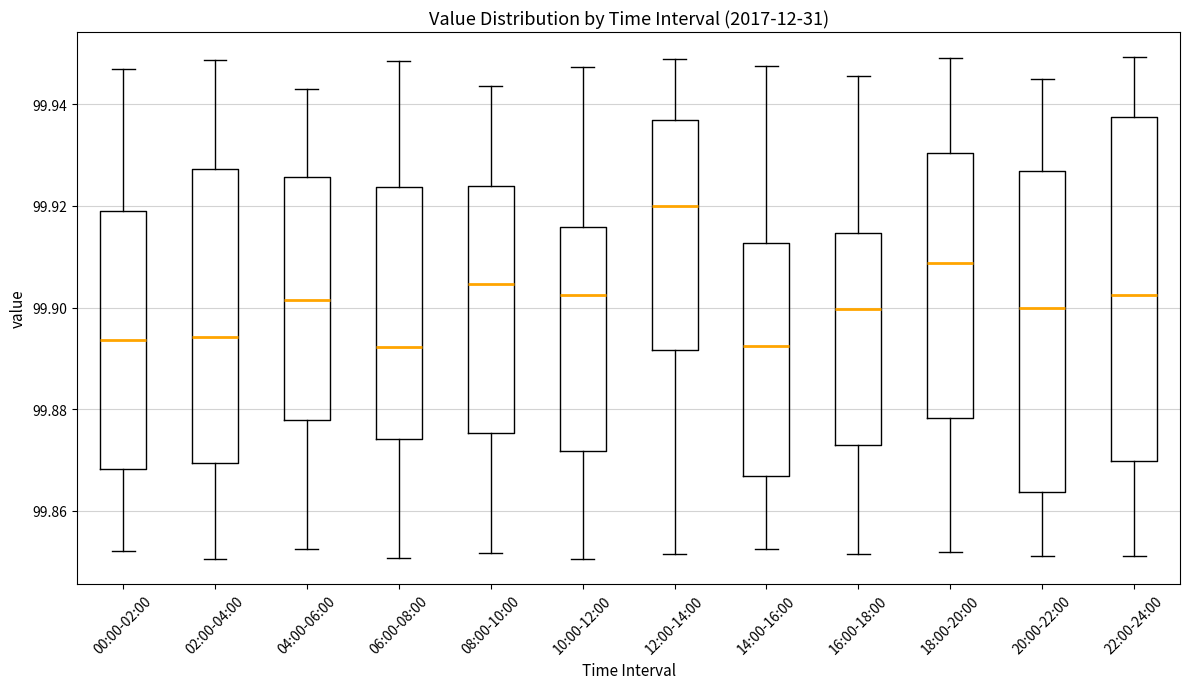

Reading left to right, read every box against the y-axis: the position of its median line, the range the box covers, and the ends of its whiskers. The values are not printed on the chart, so give them approximately, as read against the axis.

00:00-02:00: median 99.894, box 99.868 to 99.920, whiskers 99.852 to 99.946
02:00-04:00: median 99.894, box 99.870 to 99.928, whiskers 99.850 to 99.948
04:00-06:00: median 99.902, box 99.878 to 99.926, whiskers 99.852 to 99.942
06:00-08:00: median 99.892, box 99.874 to 99.924, whiskers 99.850 to 99.948
08:00-10:00: median 99.904, box 99.876 to 99.924, whiskers 99.852 to 99.944
10:00-12:00: median 99.902, box 99.872 to 99.916, whiskers 99.850 to 99.948
12:00-14:00: median 99.920, box 99.892 to 99.936, whiskers 99.852 to 99.950
14:00-16:00: median 99.892, box 99.866 to 99.912, whiskers 99.852 to 99.948
16:00-18:00: median 99.900, box 99.872 to 99.914, whiskers 99.852 to 99.946
18:00-20:00: median 99.908, box 99.878 to 99.930, whiskers 99.852 to 99.950
20:00-22:00: median 99.900, box 99.864 to 99.926, whiskers 99.852 to 99.946
22:00-24:00: median 99.902, box 99.870 to 99.938, whiskers 99.852 to 99.950